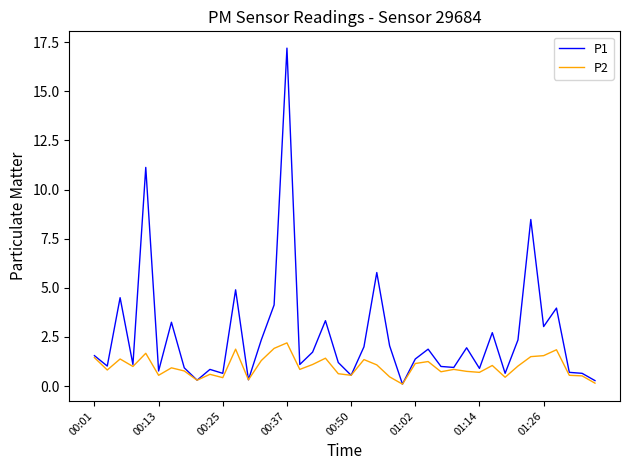

Which series has the largest total across all categories?

P1